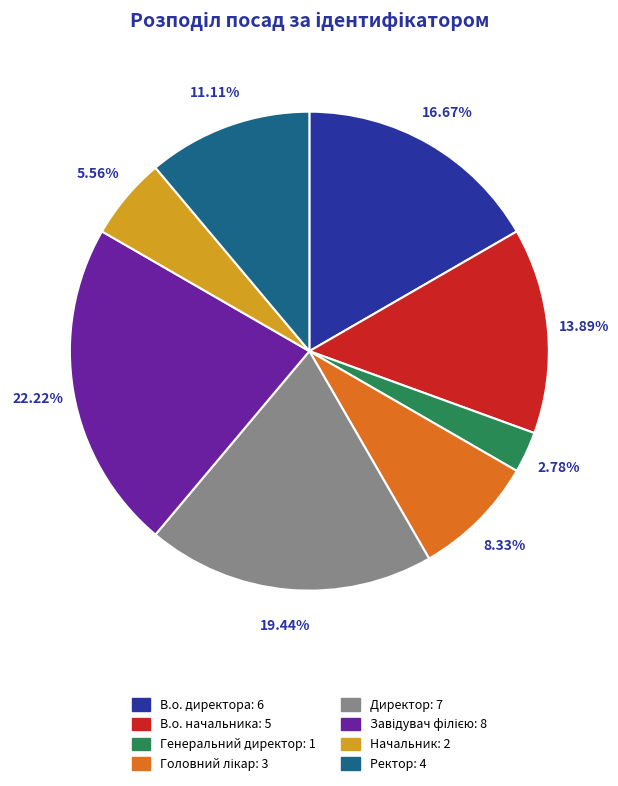

To the nearest percent, what is the average slice percentage?

12%